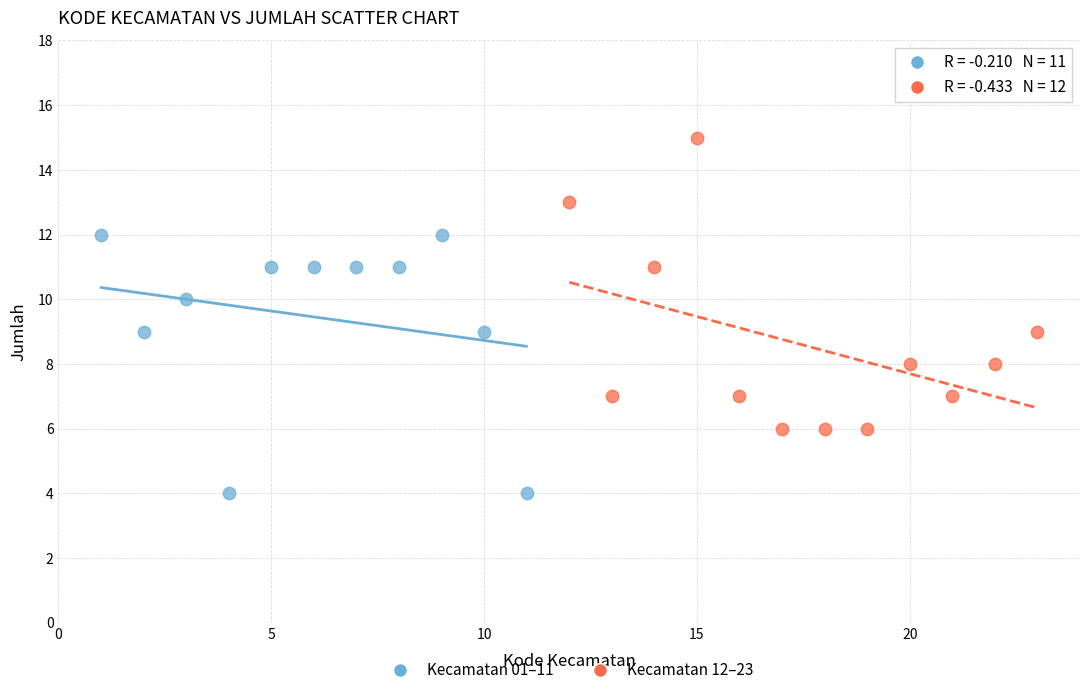

Which series has the widest spread of Y values?

Kecamatan 12–23